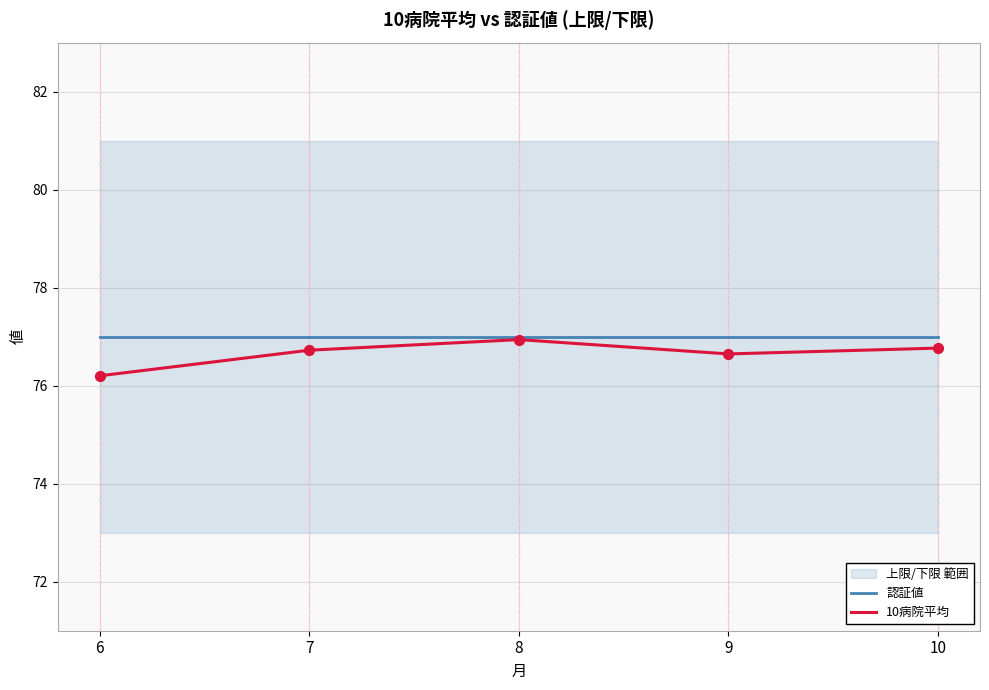

Which series has the largest Y range (max minus min)?

10病院平均